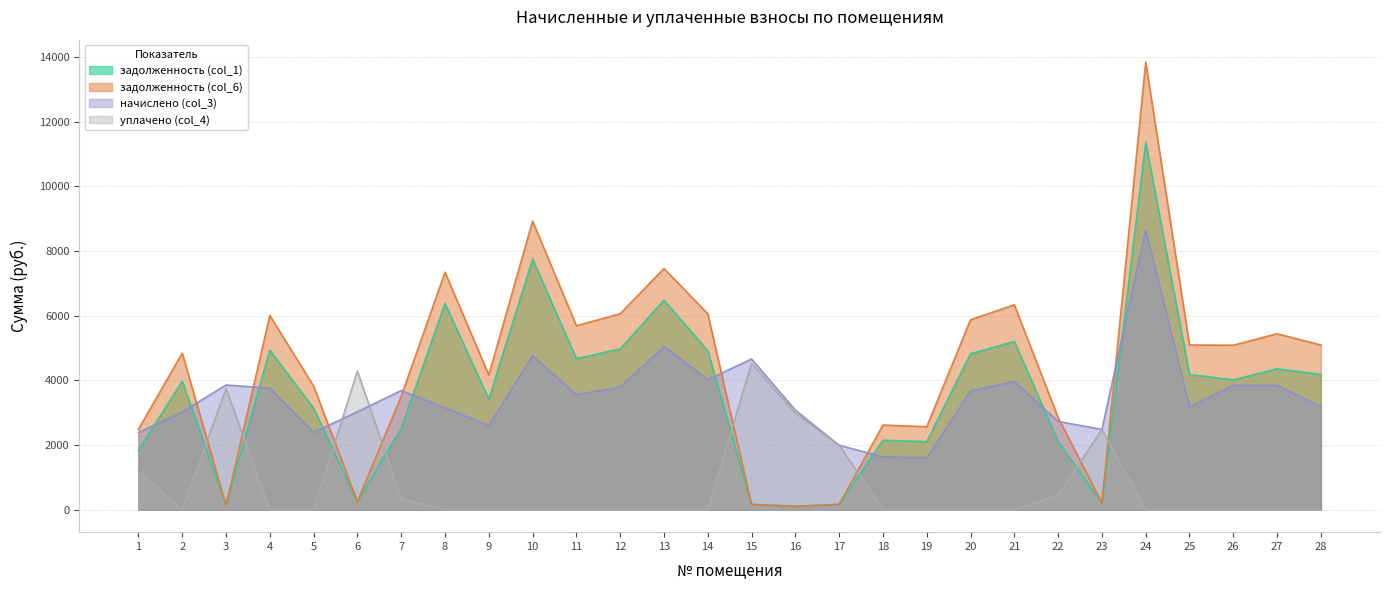

Does the chart display data point markers on the line(s)?

No